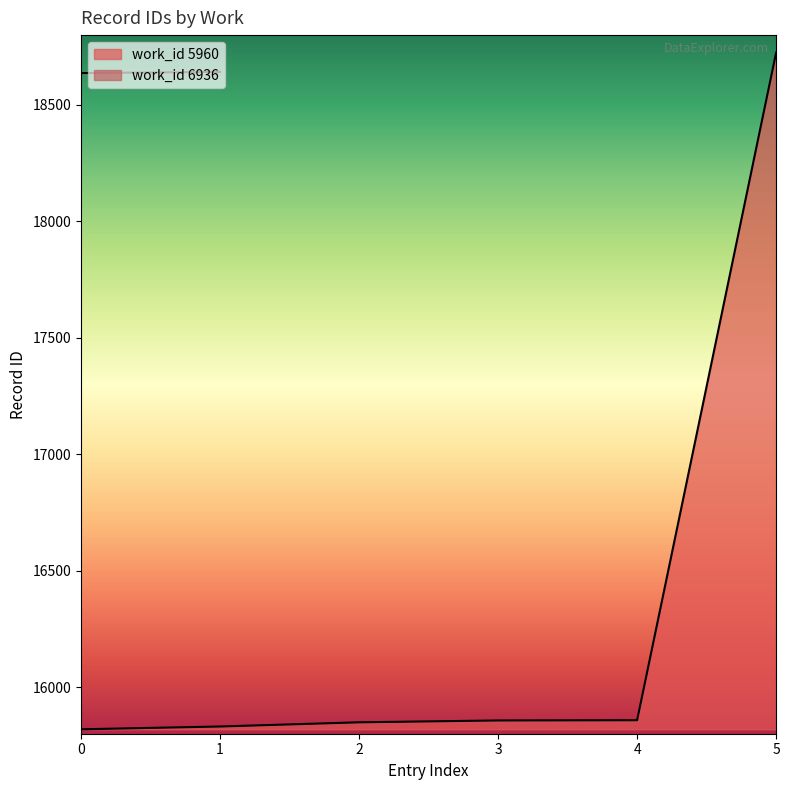

Reading left to right, extract all data points from this chart.

15819	15831	15849	15857	15858	18725